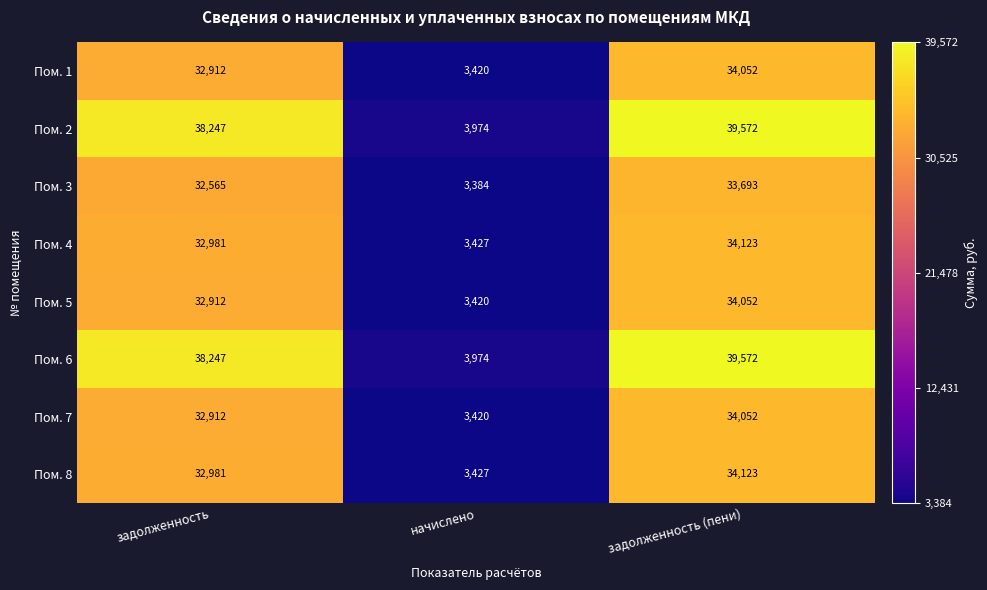

At which category is the sum across all series the highest?

задолженность (пени)